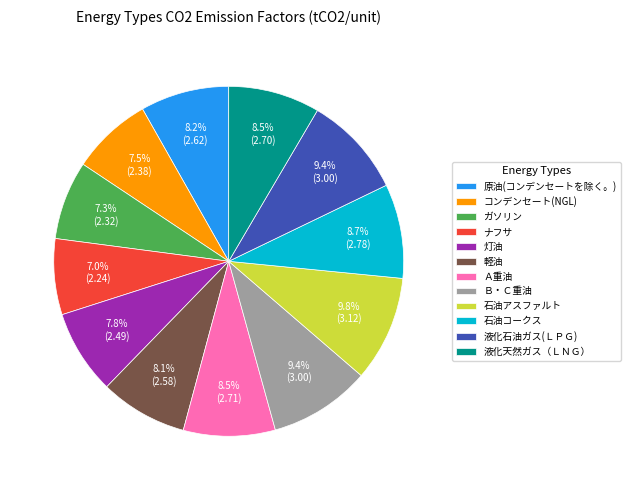

Does Ｂ・Ｃ重油 account for over 50% of the chart?

No